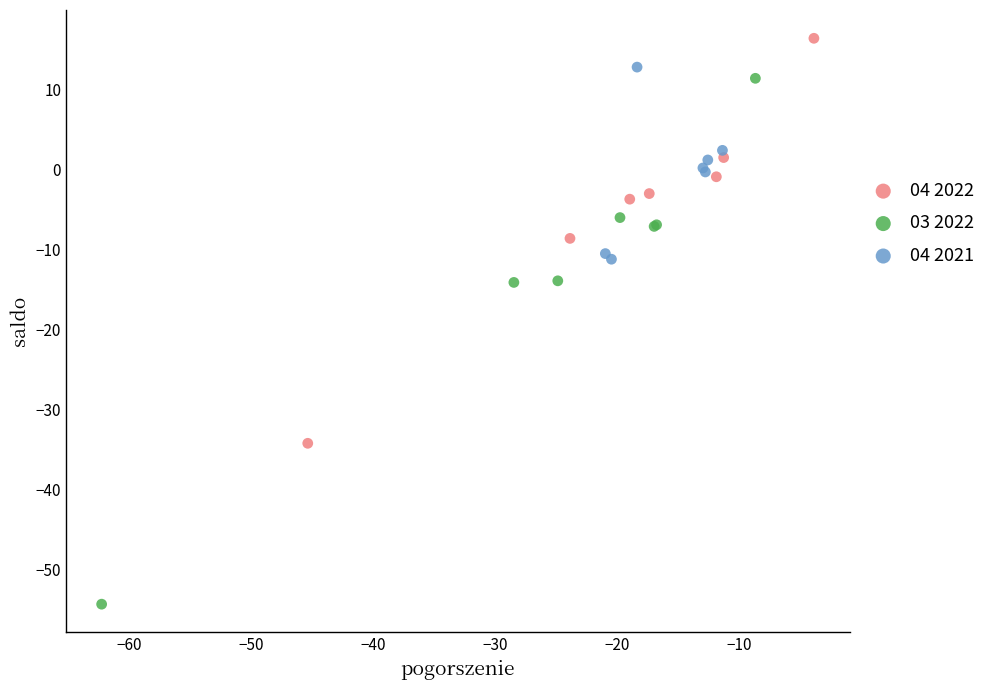

Which series contains the highest Y value?

04 2022